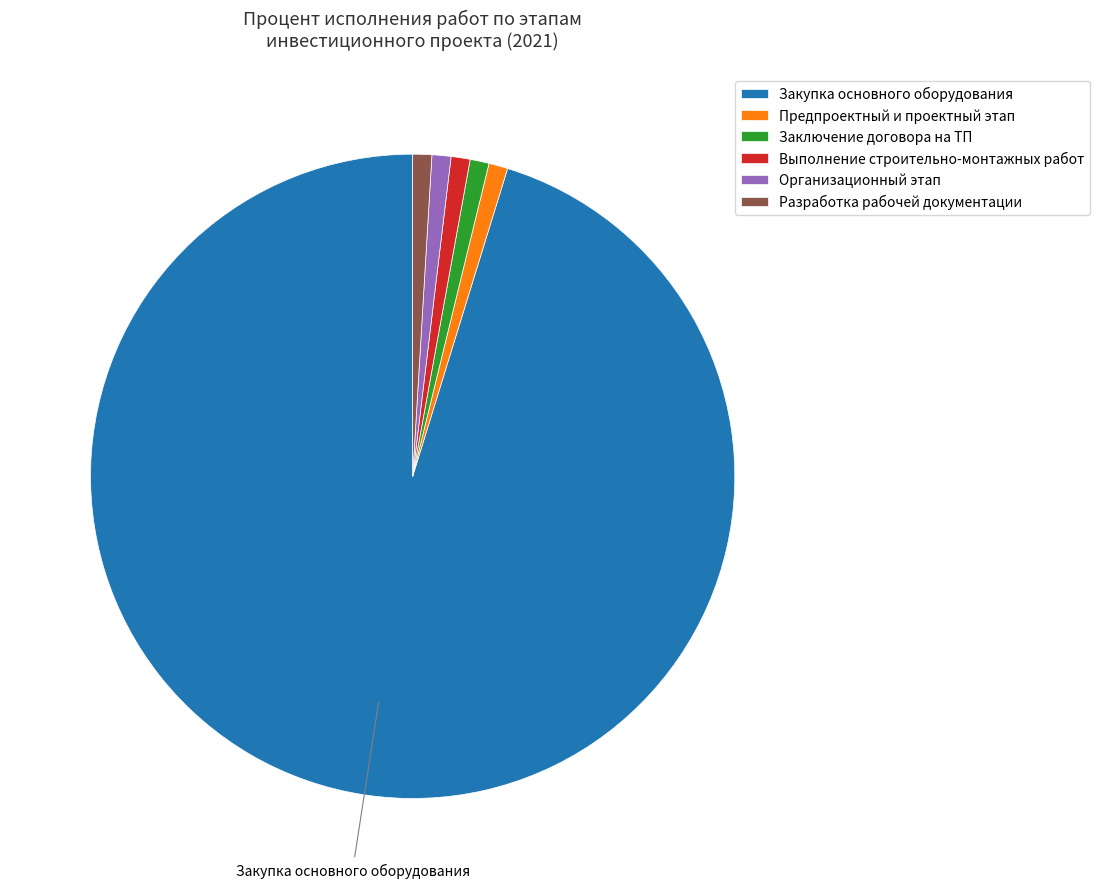

What is the majority slice?

Закупка основного оборудования